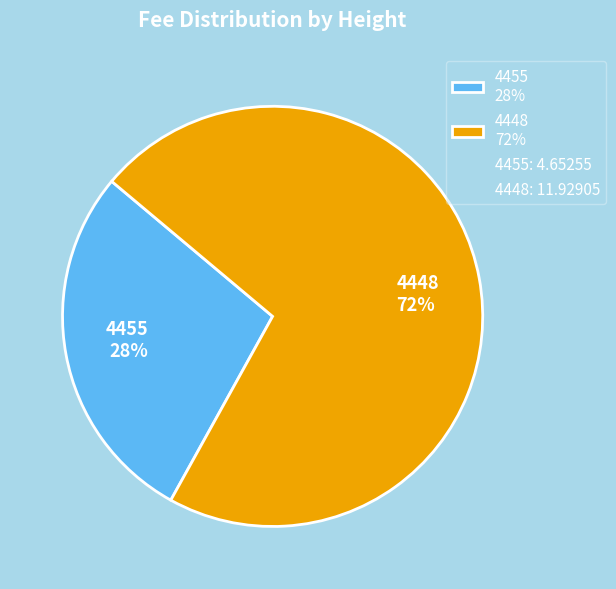

How many slices are in this pie chart?

2